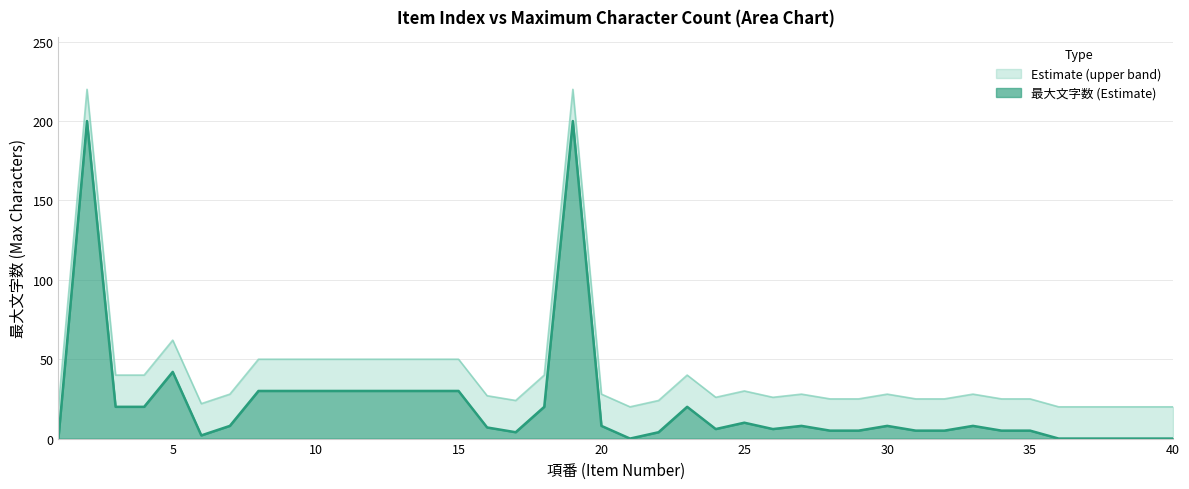

How many lines are shown in the chart?

2